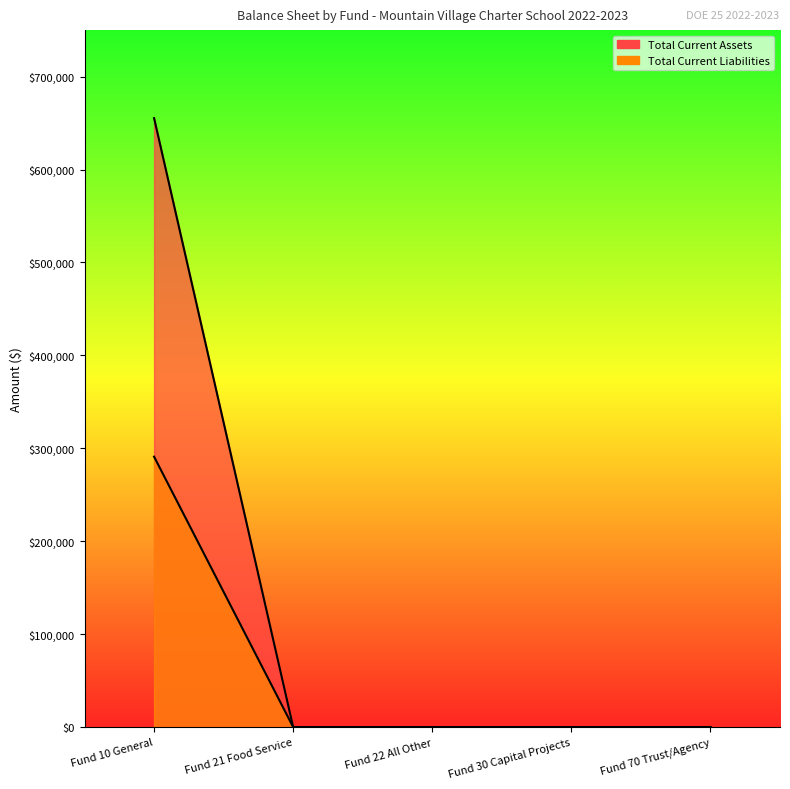

List the series in order of their peak value, lowest first.

Total Current Liabilities, Total Current Assets